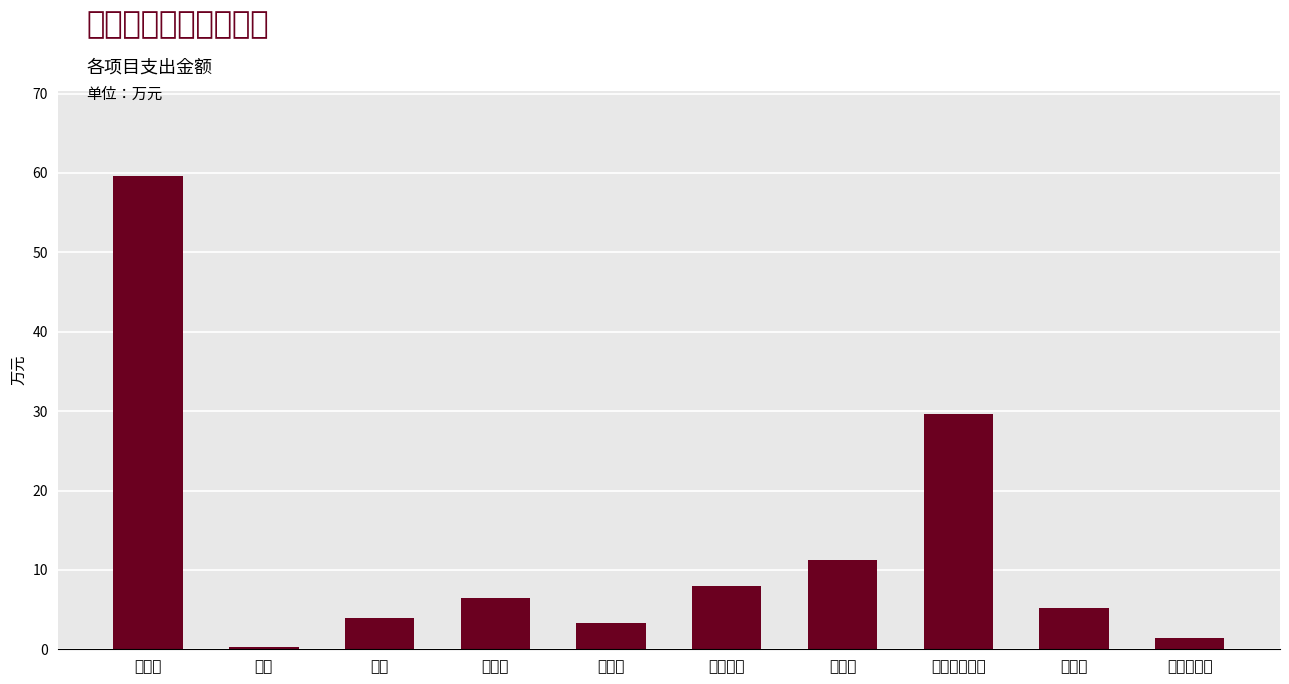

Read the value at 福利费.

11.3